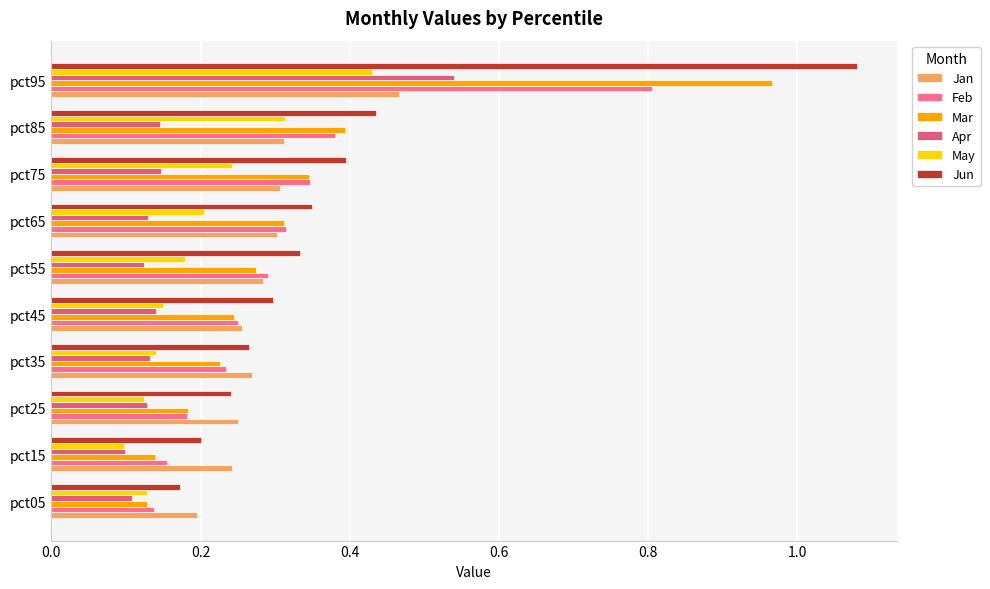

What is the minimum value for Mar?

0.1